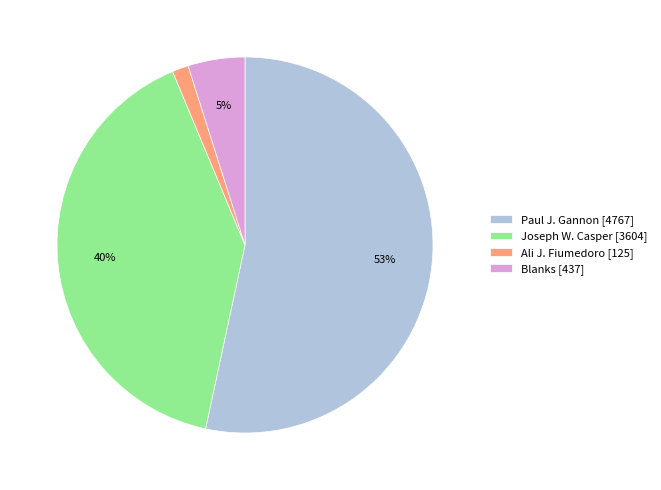

Do Blanks and Ali J. Fiumedoro together represent more than half of the pie?

No